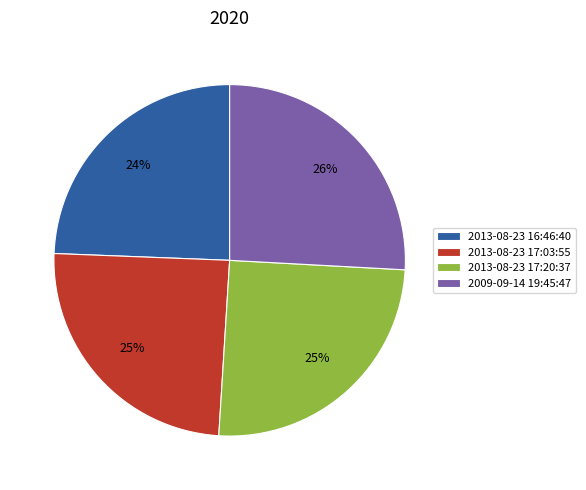

What percentage is the 2013-08-23 17:03:55 slice, to the nearest percent?

25%